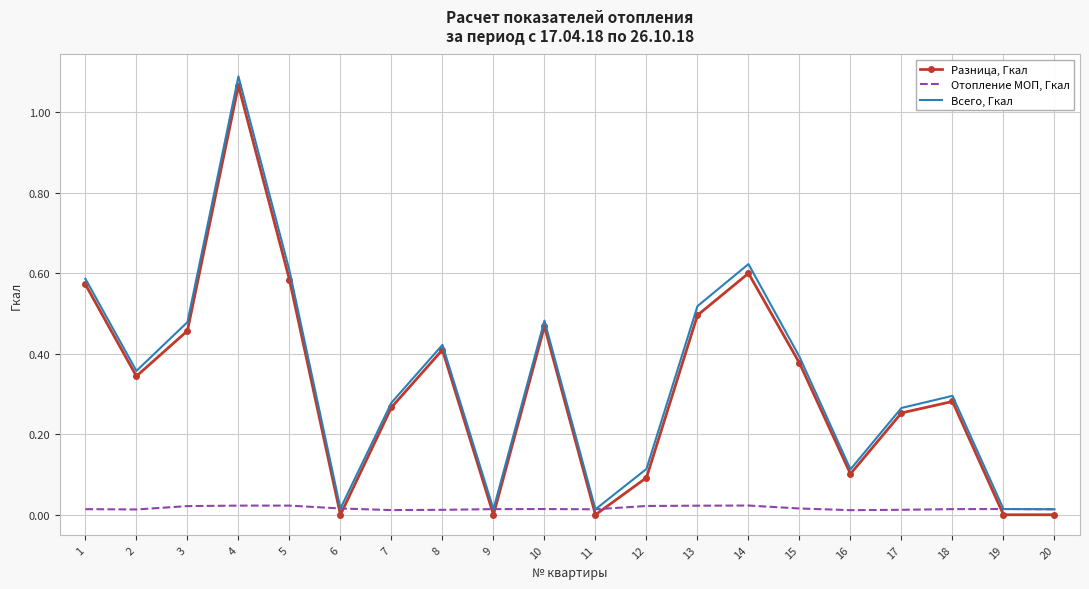

Is the value of Отопление МОП, Гкал at 19 greater than the value of Всего, Гкал at 15?

No